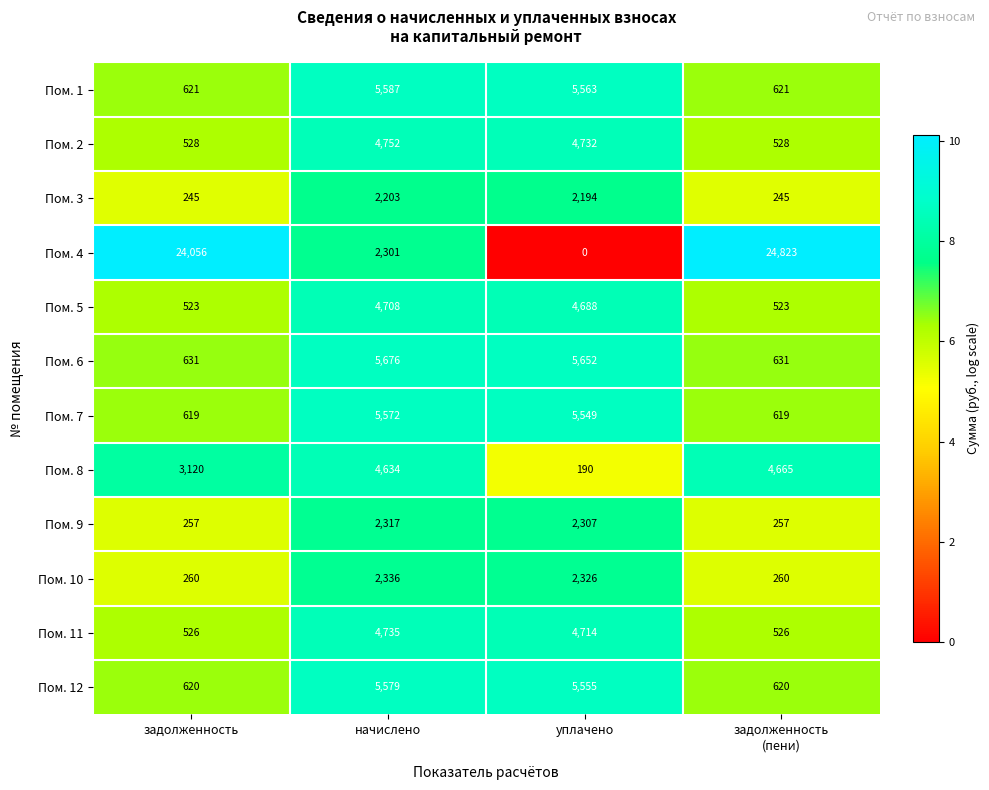

Count the number of categories in the chart.

4